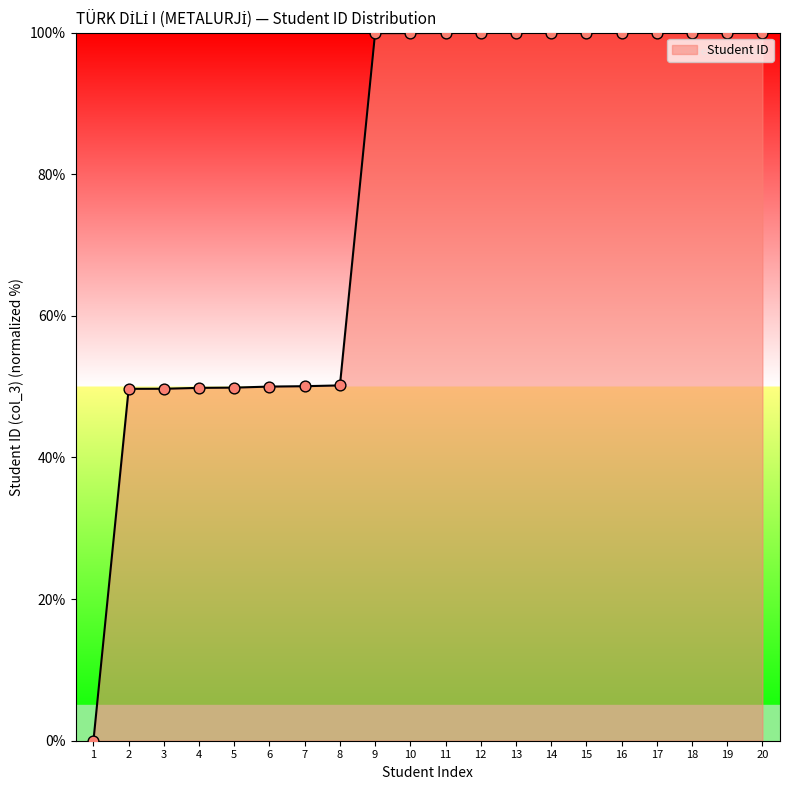

What is the ratio of the value at 5 to the value at 9?

0.5